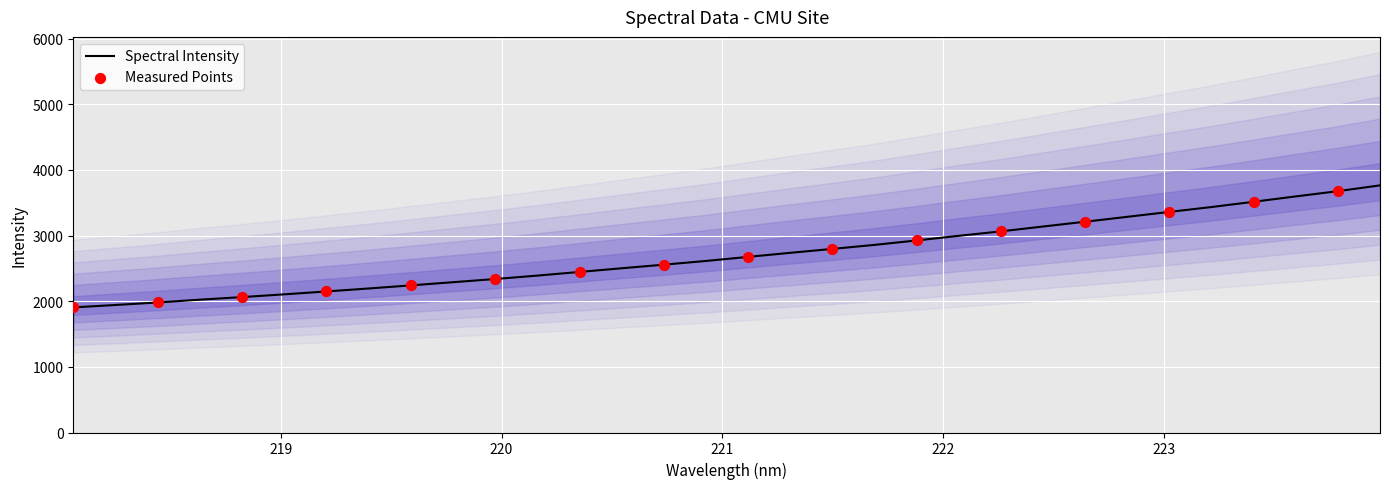

Approximately how many times larger is the value at 218.2508 compared to 218.8244?

0.9